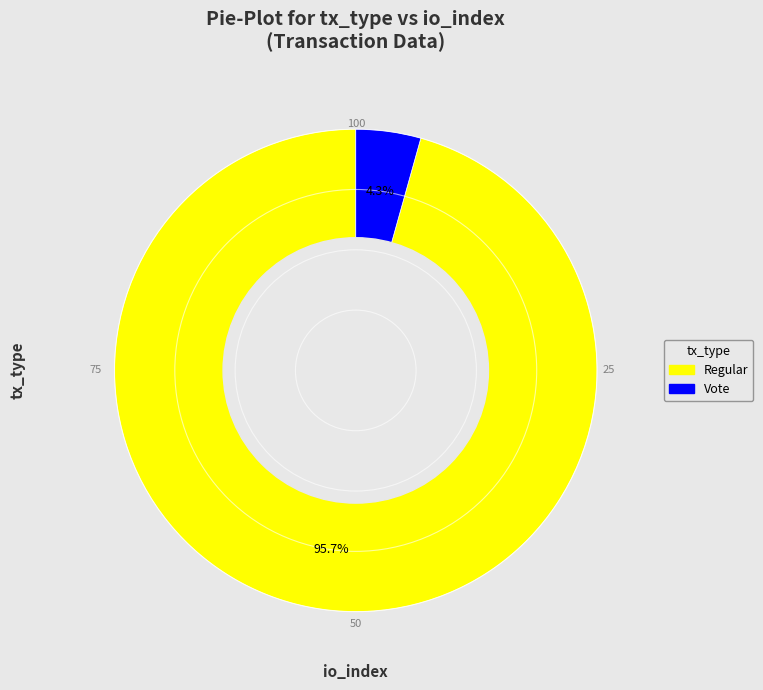

What is the total percentage of Vote and Regular?

100.0%